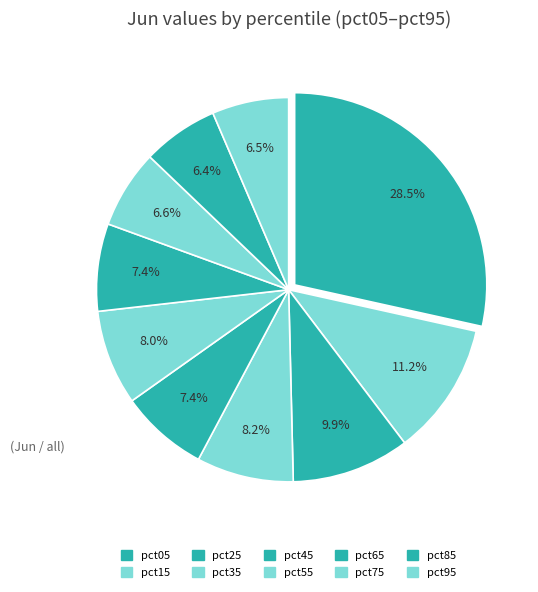

What is the largest slice in the pie chart?

pct05